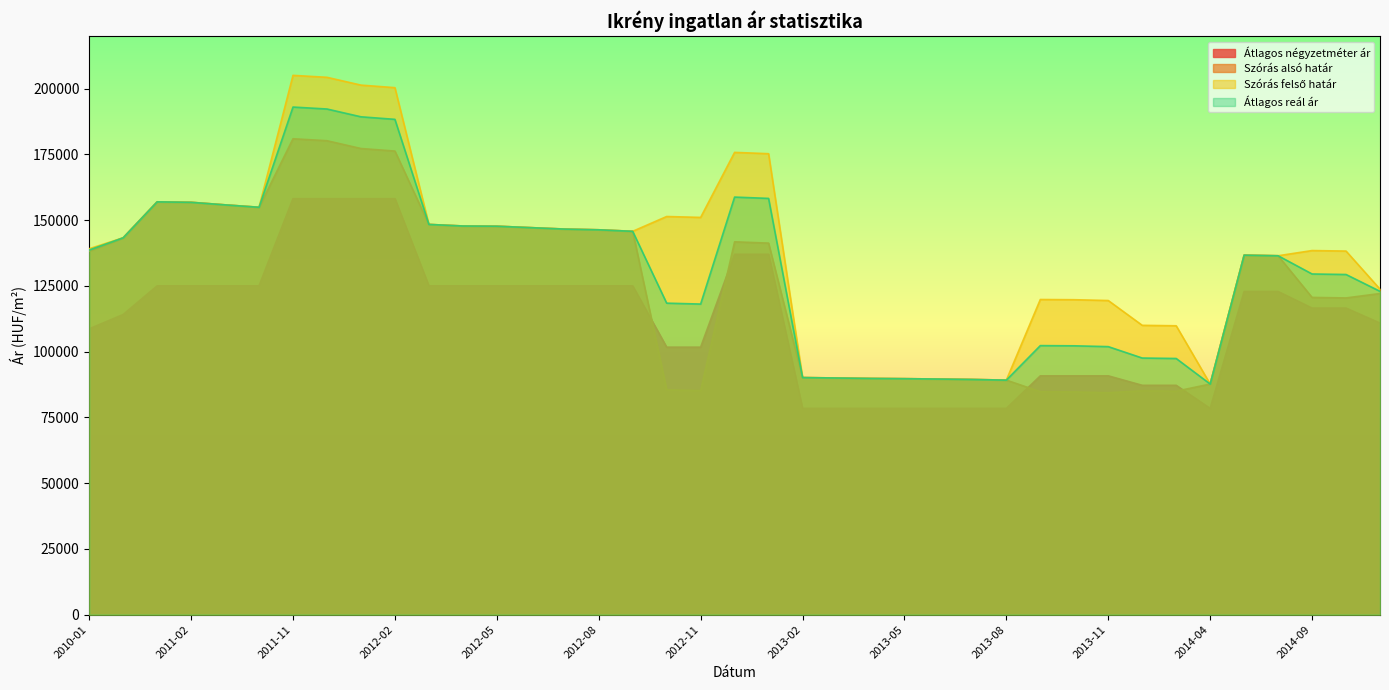

At which label does Átlagos négyzetméter ár reach its peak?

2011-11